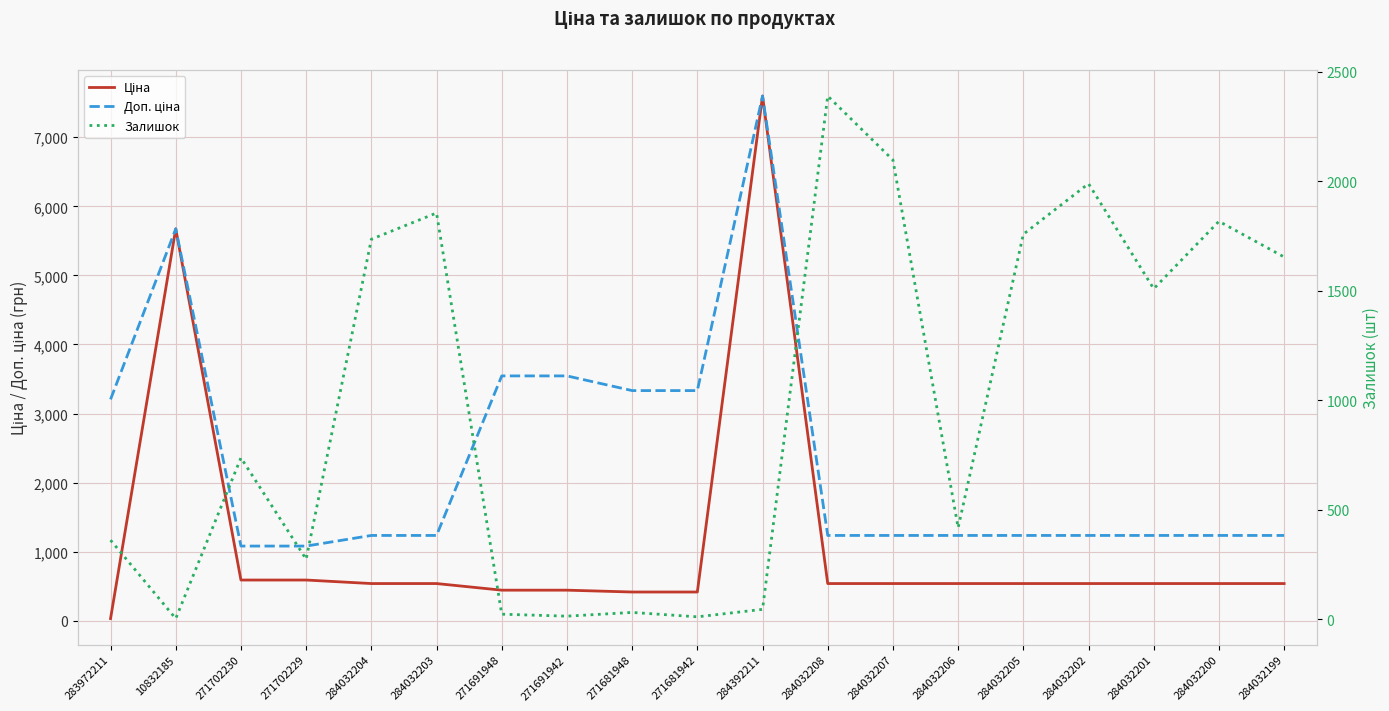

At how many categories does at least one series exceed 3666?

2